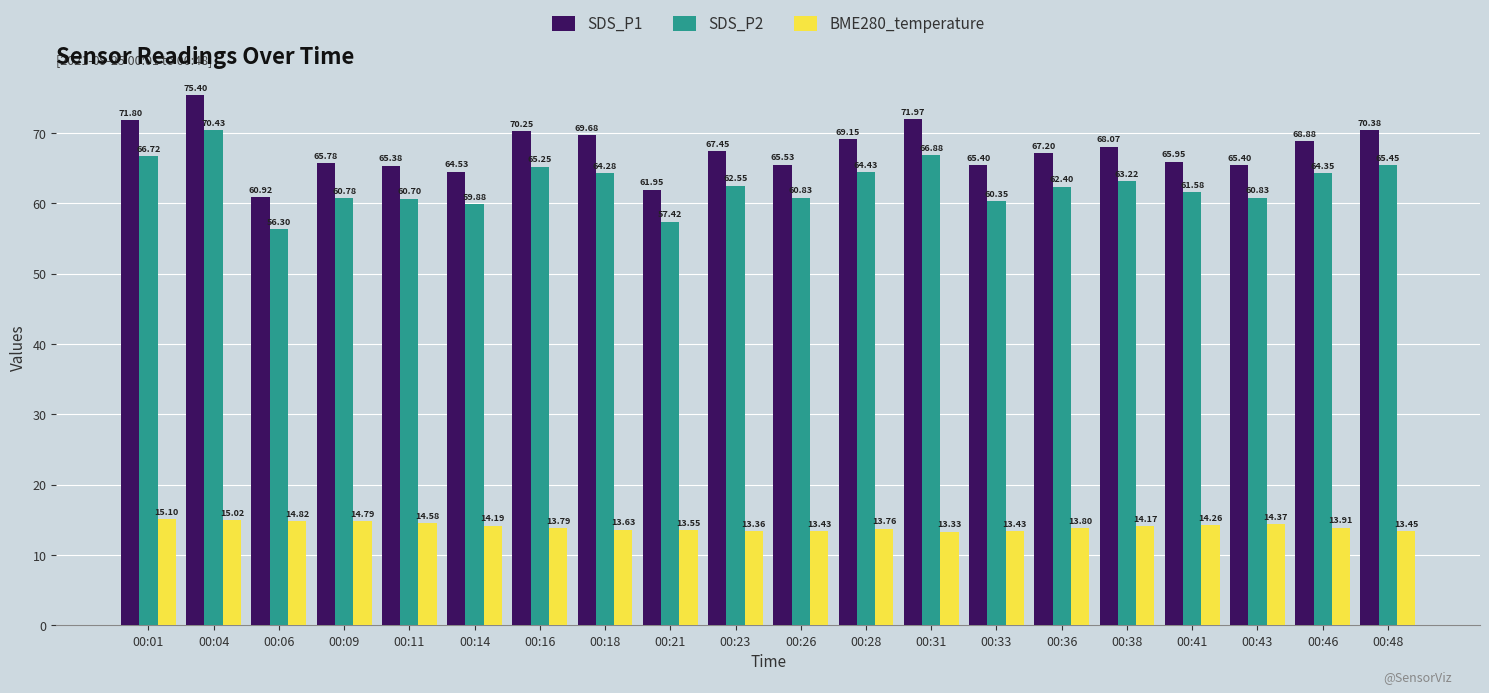

Is the value of SDS_P2 at 00:21 greater than the value of BME280_temperature at 00:16?

Yes